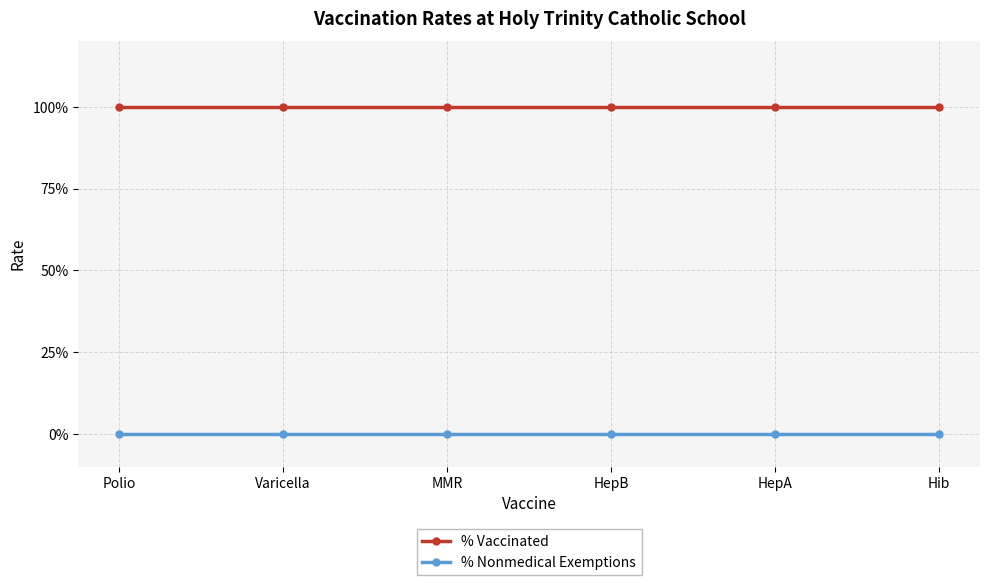

True or false: % Vaccinated and % Nonmedical Exemptions intersect in this chart.

False